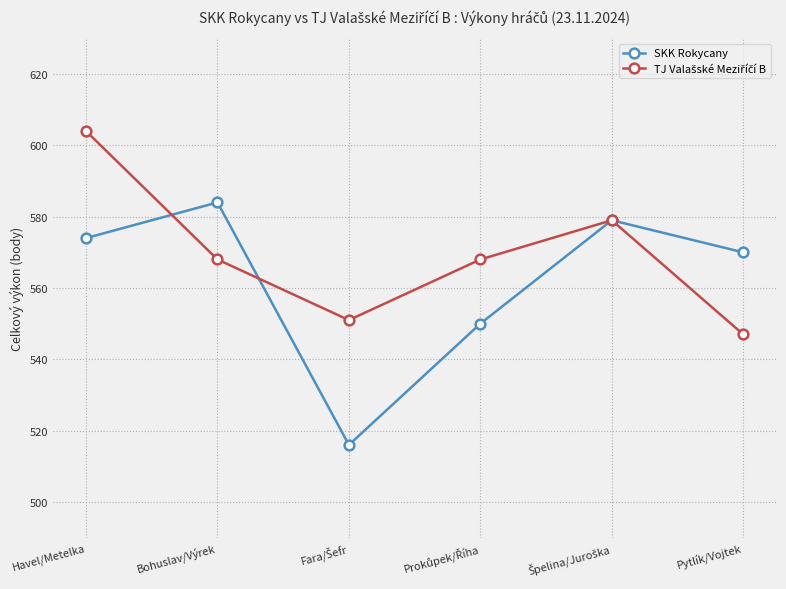

True or false: SKK Rokycany has more than 1 interior local peaks.

True